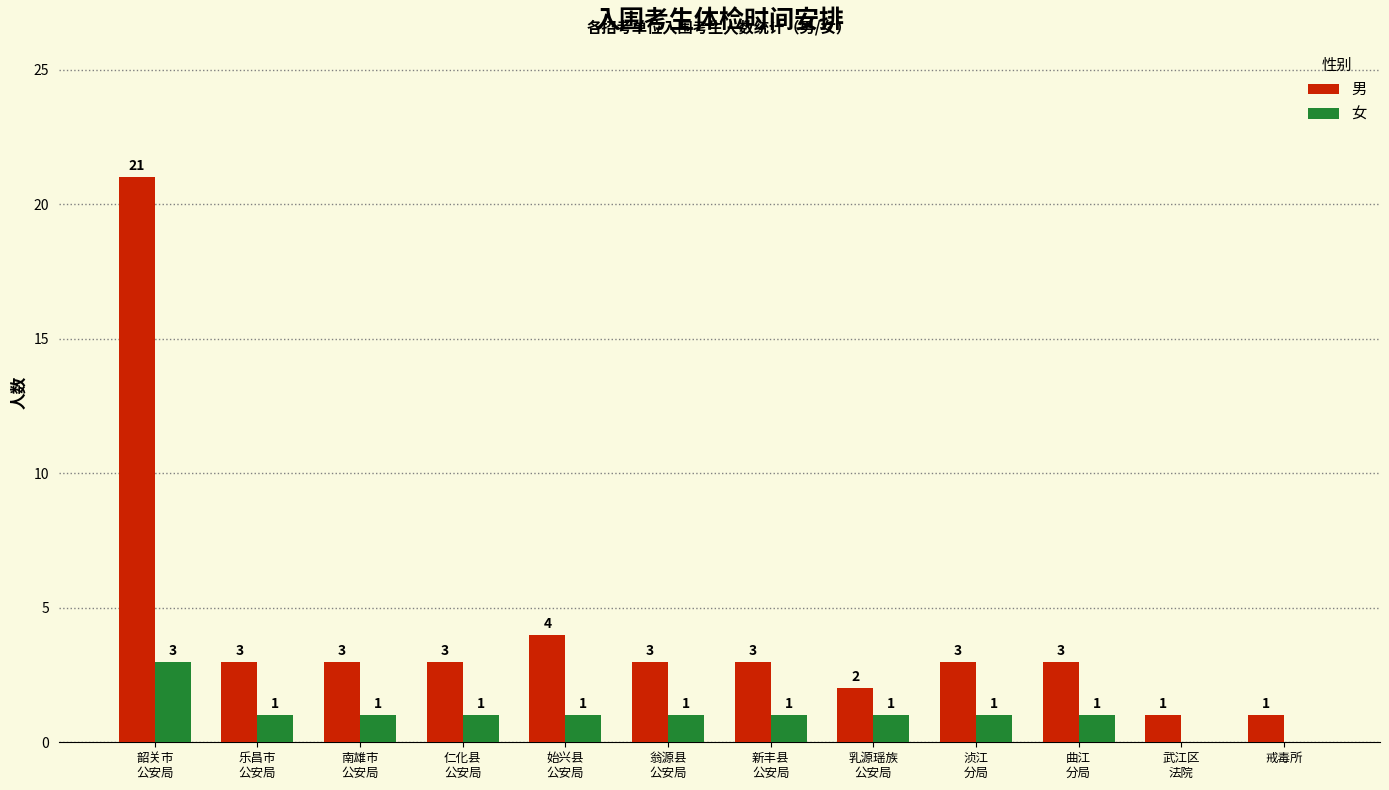

Which series has the largest total across all categories?

男